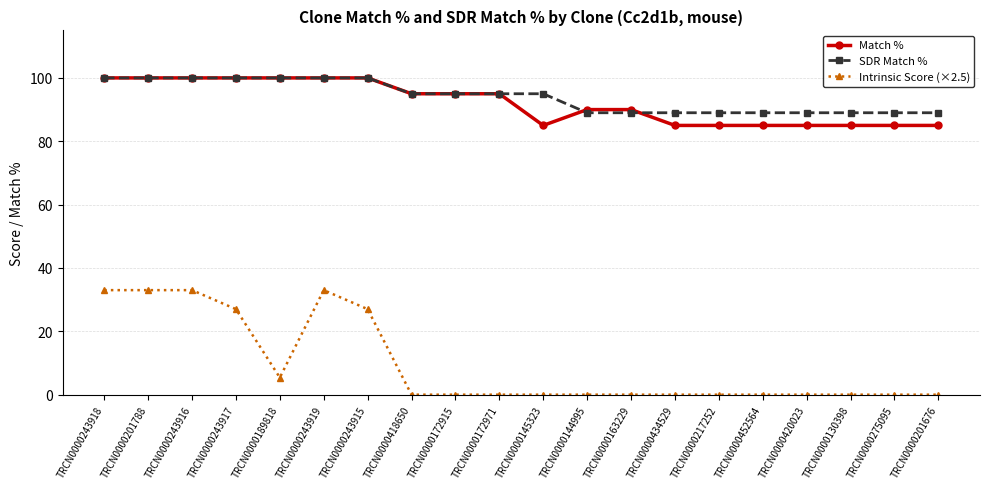

How many distinct data groups are displayed?

3